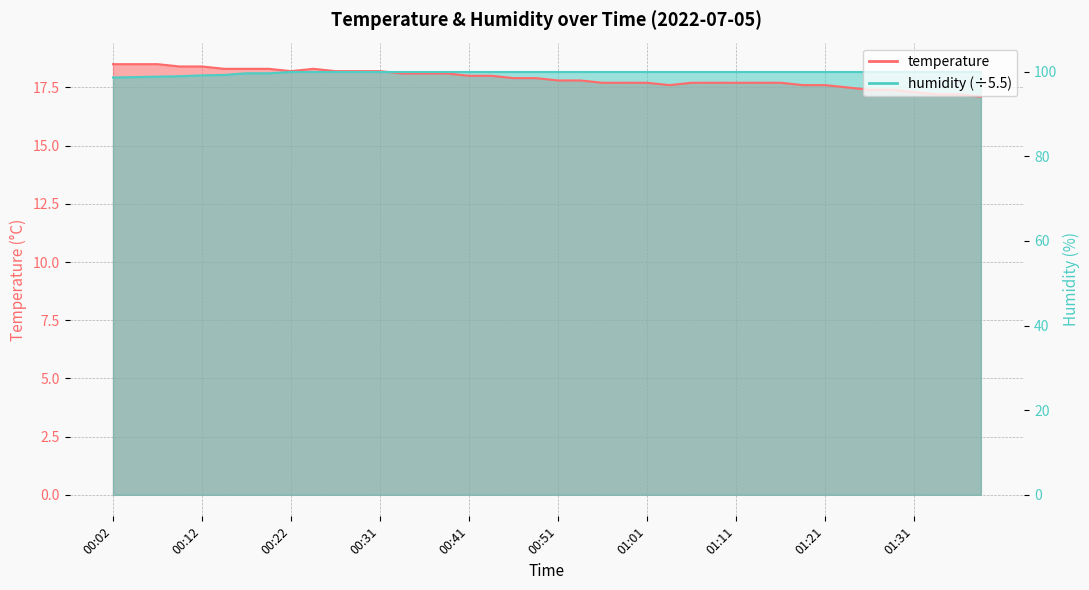

What is the label of the 32nd point from the right?

00:22